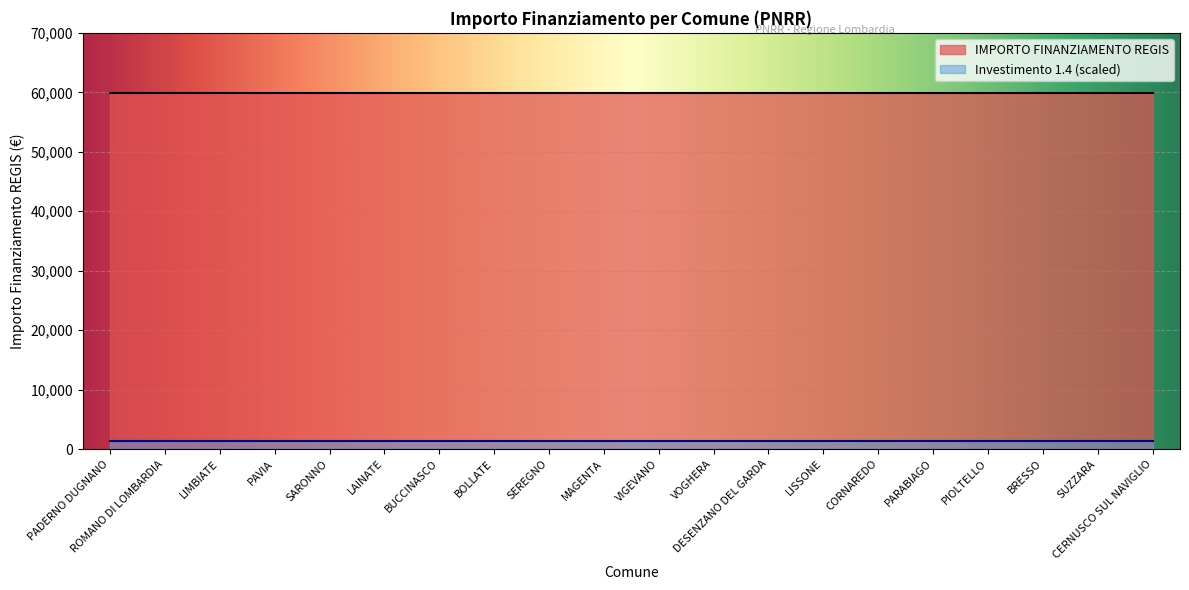

List the series in order of their peak value, lowest first.

Investimento 1.4 (scaled), IMPORTO FINANZIAMENTO REGIS